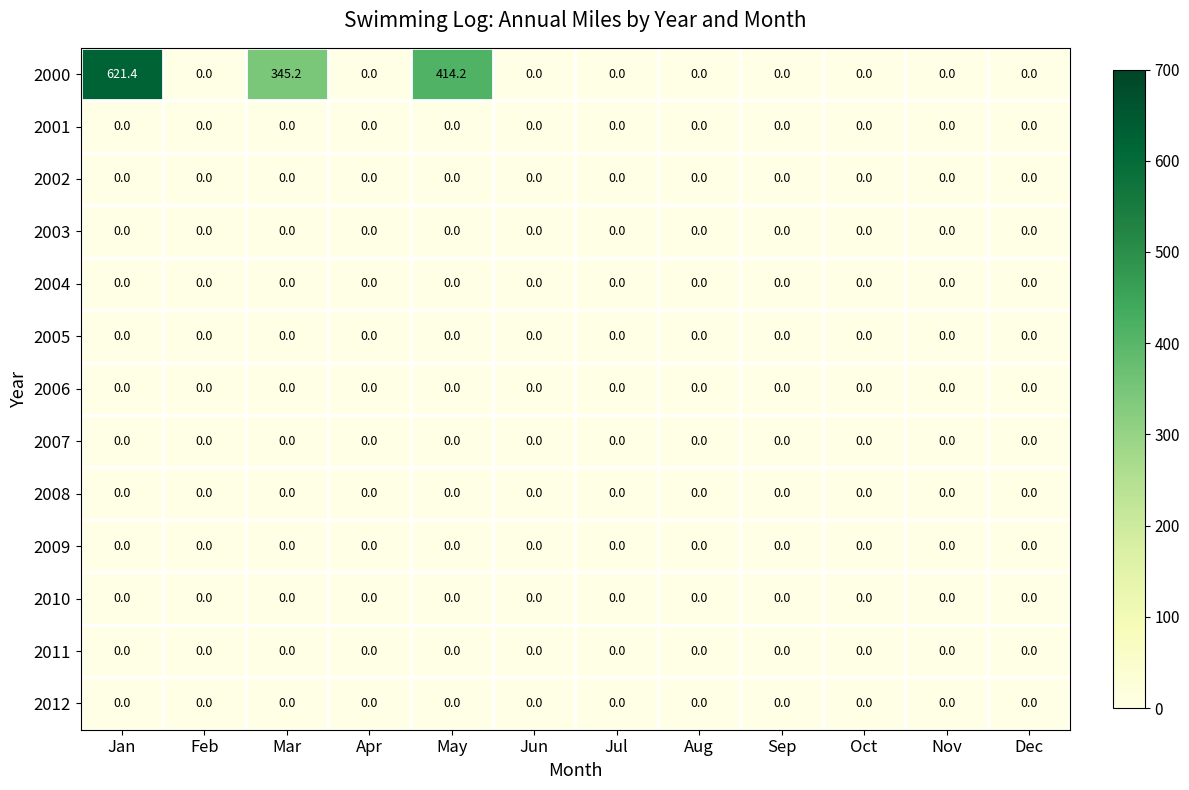

Which category has the highest value across all series?

Jan